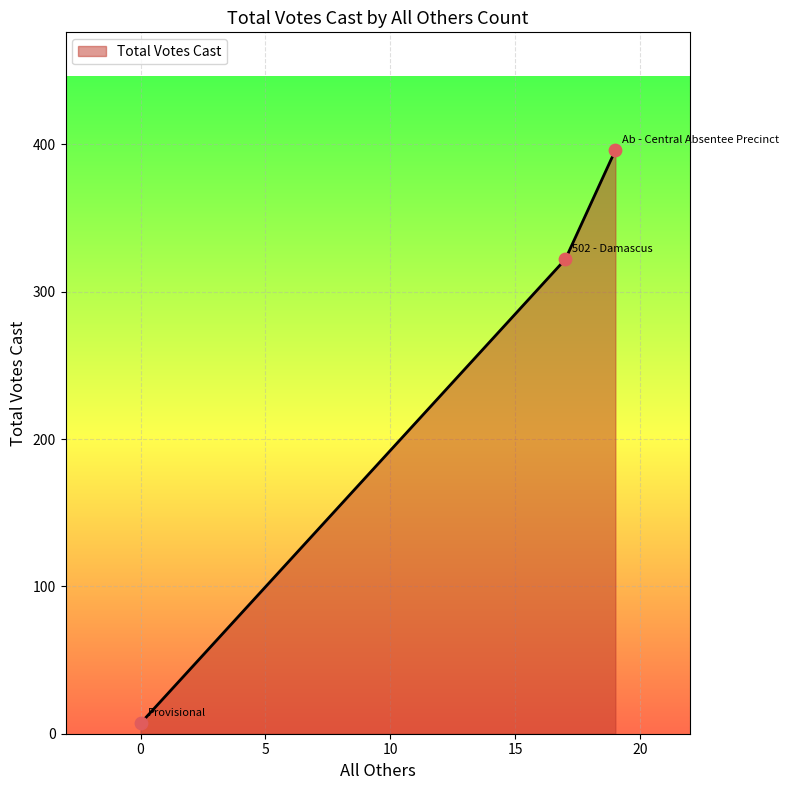

What is the ratio of the value at Ab - Central Absentee Precinct to the value at Provisional?

56.6